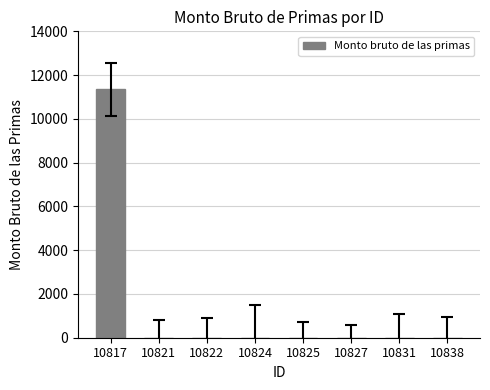

What is the greatest value displayed?

11349.8